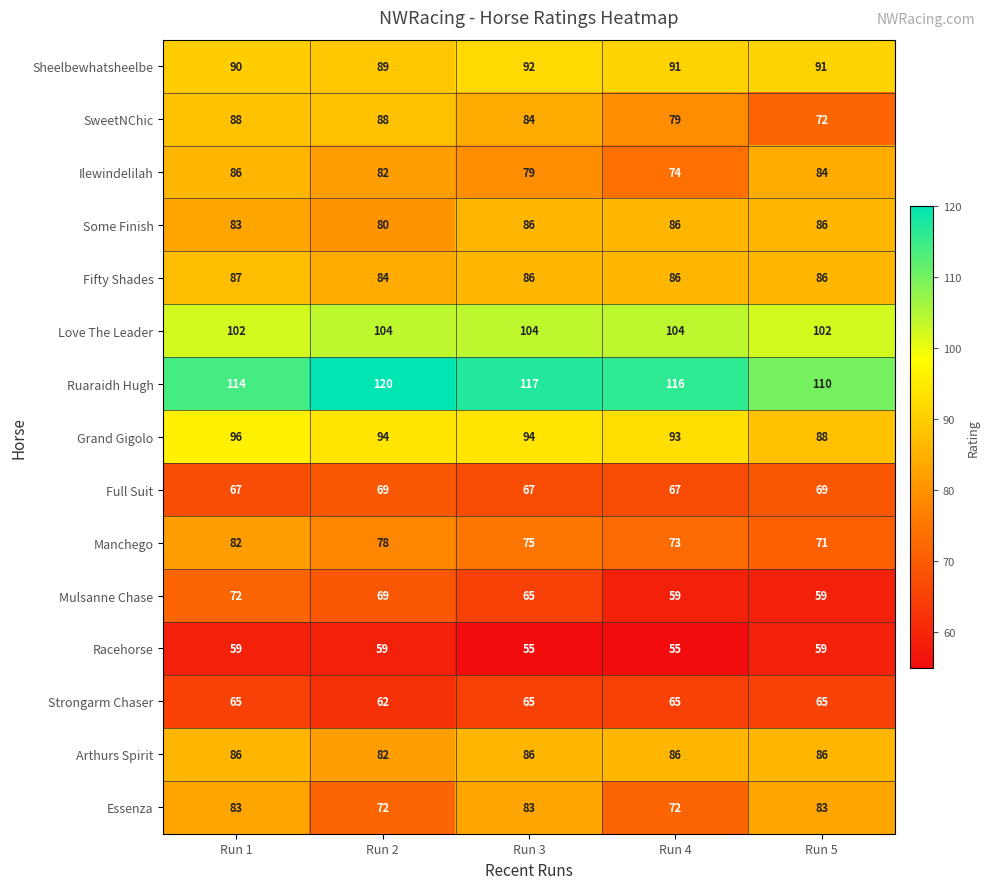

The value of Fifty Shades at Run 3 is 136. True or false?

False